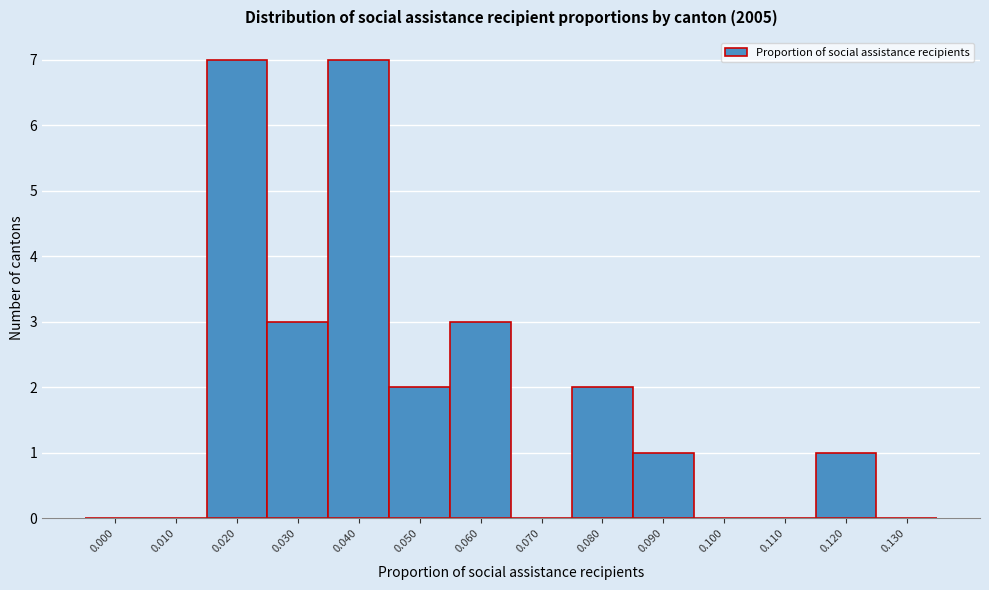

Reading left to right, extract all data points from this chart.

0.000=0	0.010=0	0.020=7	0.030=3	0.040=7	0.050=2	0.060=3	0.070=0	0.080=2	0.090=1	0.100=0	0.110=0	0.120=1	0.130=0